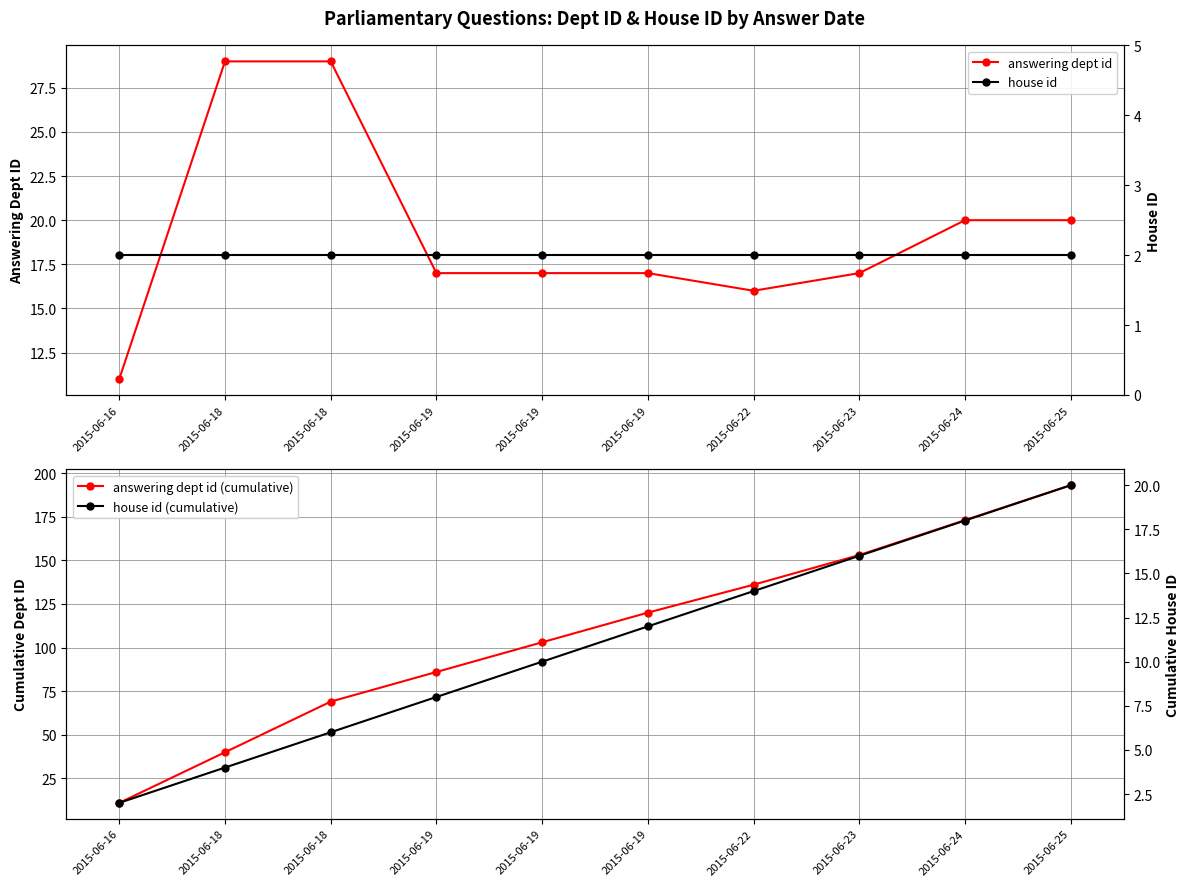

What value does the answering dept id series have at 2015-06-25, to the nearest 10?

20